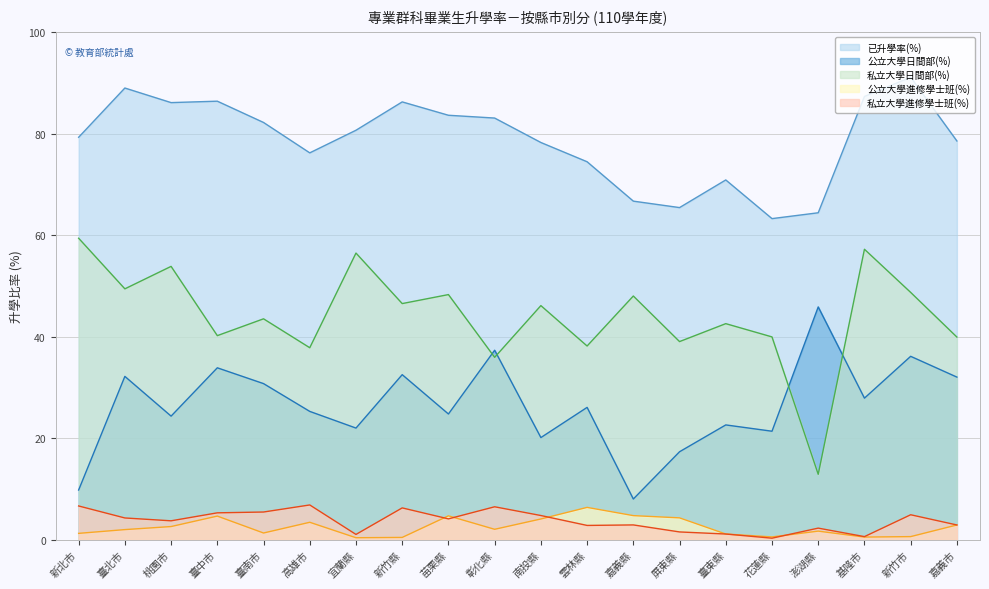

What is the minimum value for 公立大學日間部(%)?

8.1